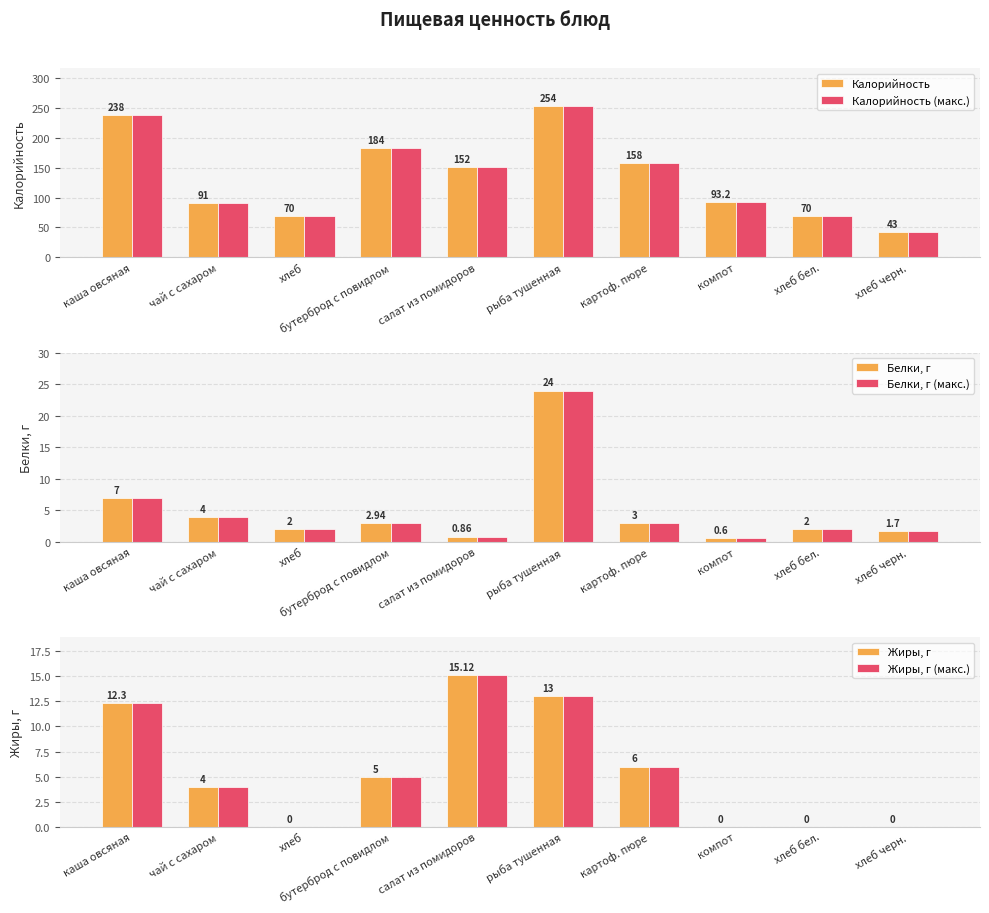

Which has a higher value, хлеб черн. or чай с сахаром?

чай с сахаром